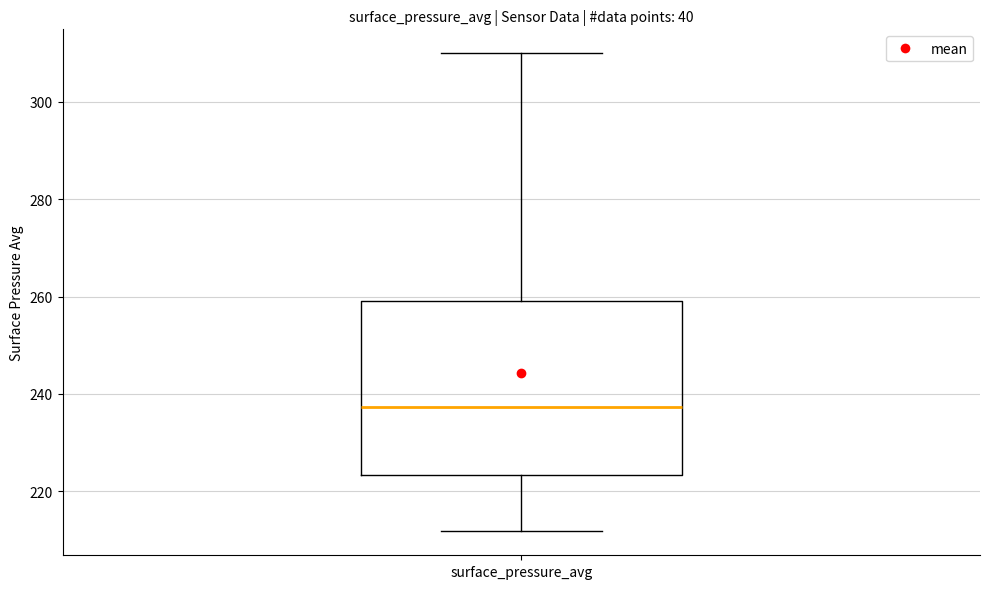

Where is the lower edge of the box for surface_pressure_avg on the y-axis? The values are not printed on the chart, so give them approximately, as read against the axis.

224